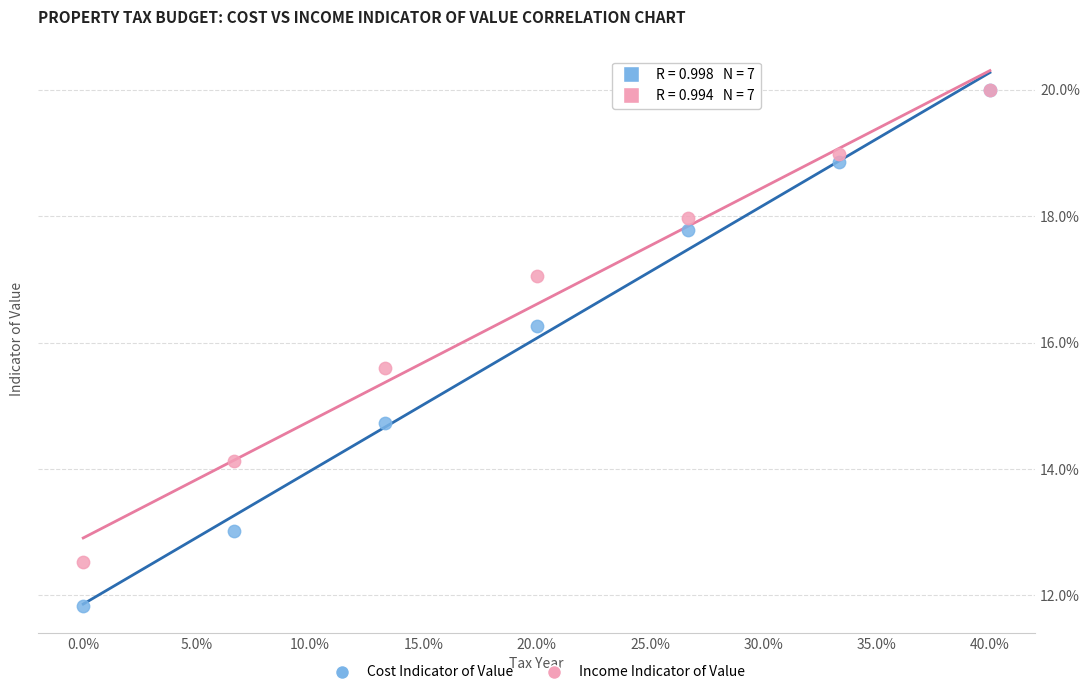

What are all the series names shown in the legend?

Cost Indicator of Value, Income Indicator of Value